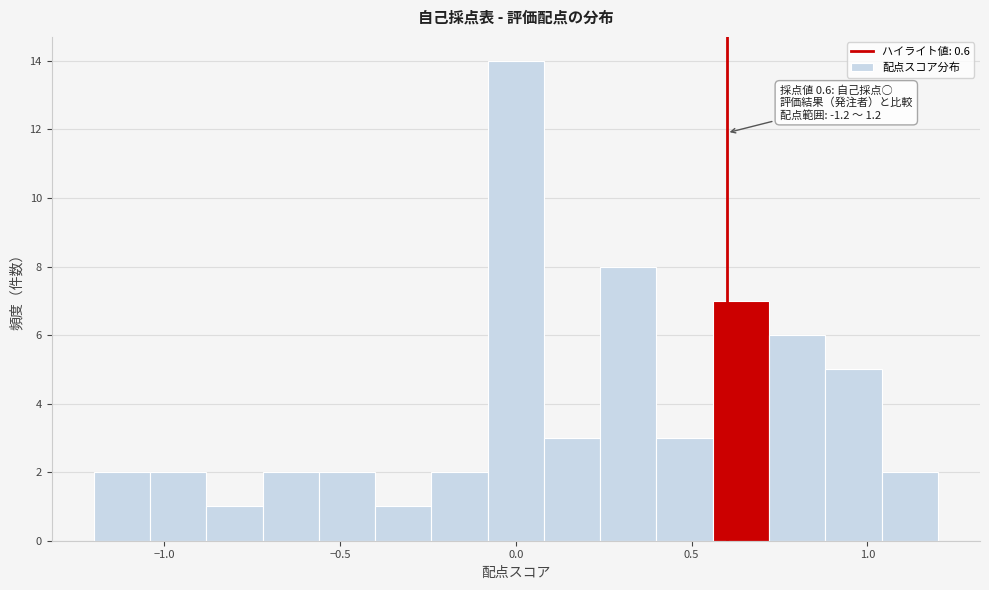

Around what value on the x-axis is the tallest bar? Give the approximate position of its centre, as read against the axis.

0.00